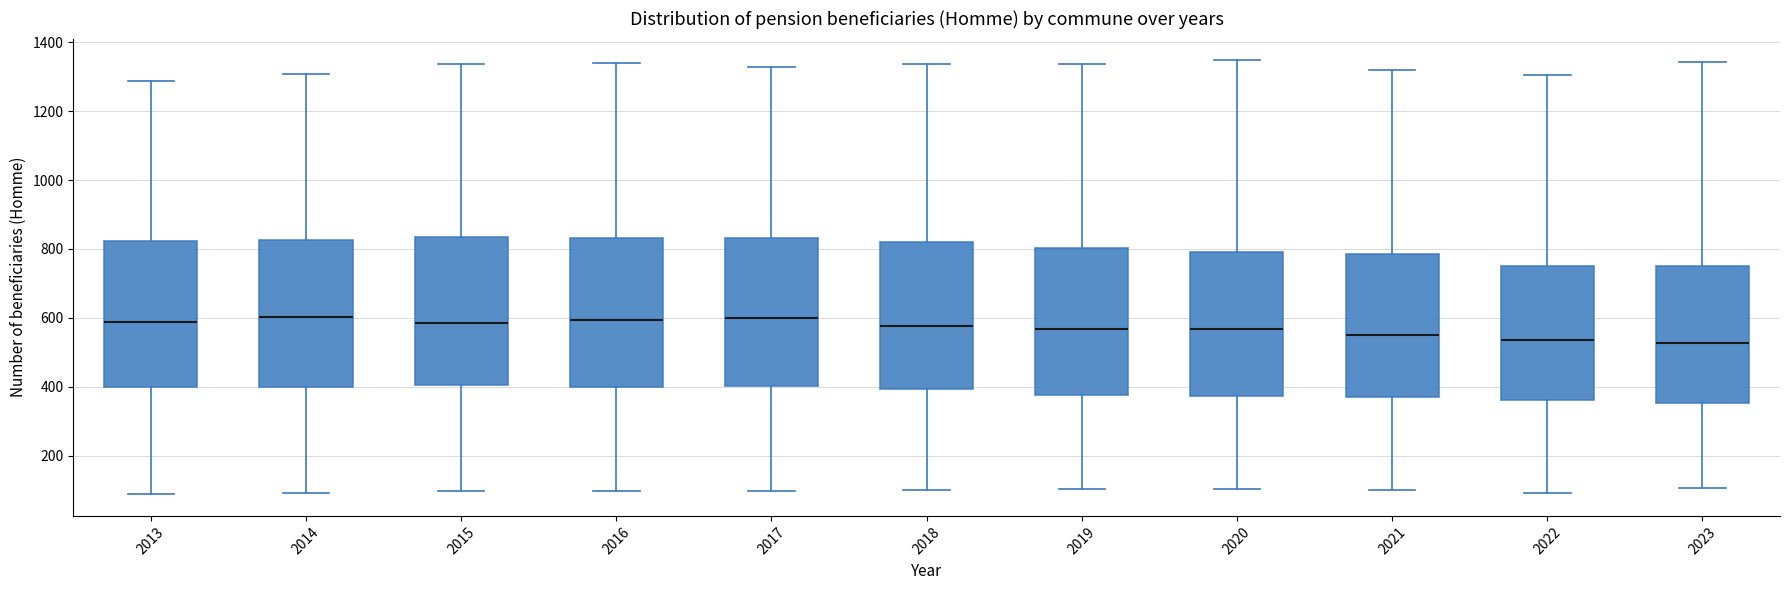

Reading left to right, transcribe this box plot: for each box, give where its median line is, the range the box spans, and where its two whiskers end, as read against the y-axis. The values are not printed on the chart, so give them approximately, as read against the axis.

2013: median 580, box 400 to 820, whiskers 80 to 1280
2014: median 600, box 400 to 820, whiskers 100 to 1300
2015: median 580, box 400 to 840, whiskers 100 to 1340
2016: median 600, box 400 to 840, whiskers 100 to 1340
2017: median 600, box 400 to 840, whiskers 100 to 1320
2018: median 580, box 400 to 820, whiskers 100 to 1340
2019: median 560, box 380 to 800, whiskers 100 to 1340
2020: median 560, box 380 to 800, whiskers 100 to 1340
2021: median 560, box 360 to 780, whiskers 100 to 1320
2022: median 540, box 360 to 760, whiskers 100 to 1300
2023: median 520, box 360 to 760, whiskers 100 to 1340